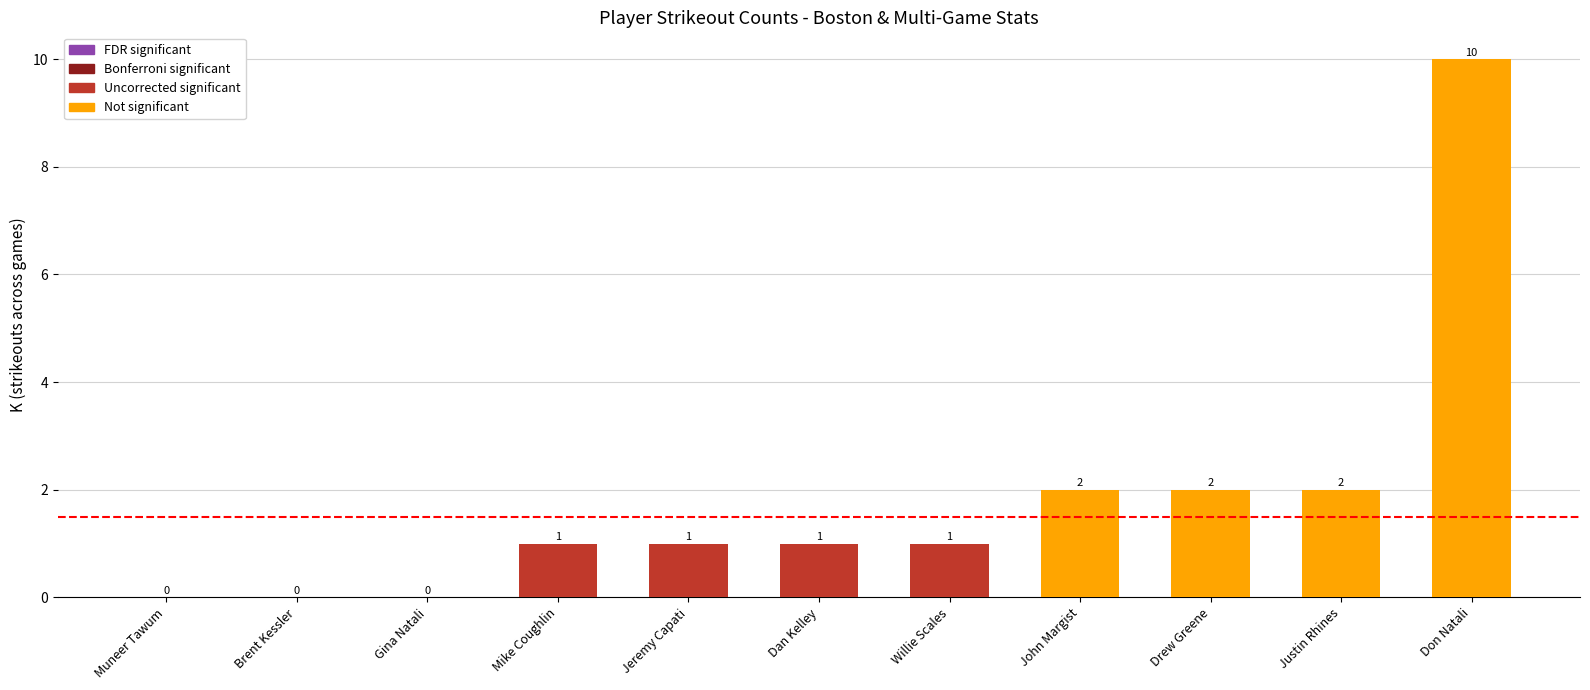

Which has a higher value, Brent Kessler or Willie Scales?

Willie Scales